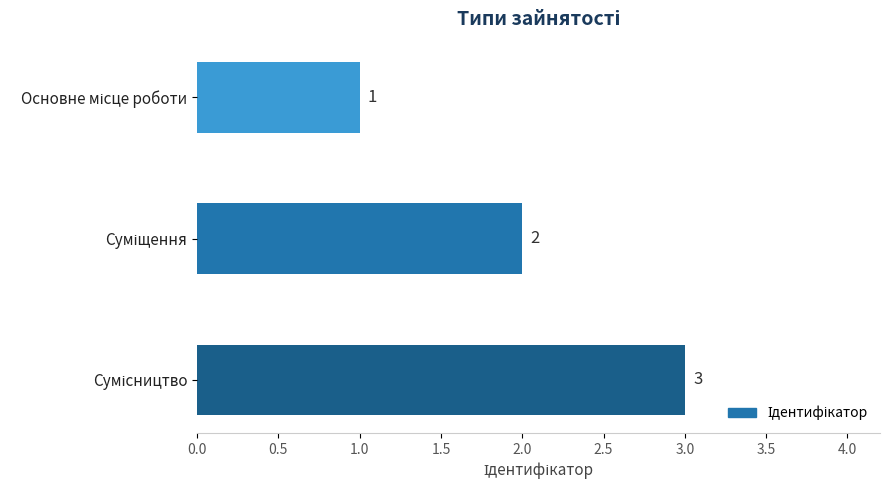

Count the values in the range 1 to 3.

3